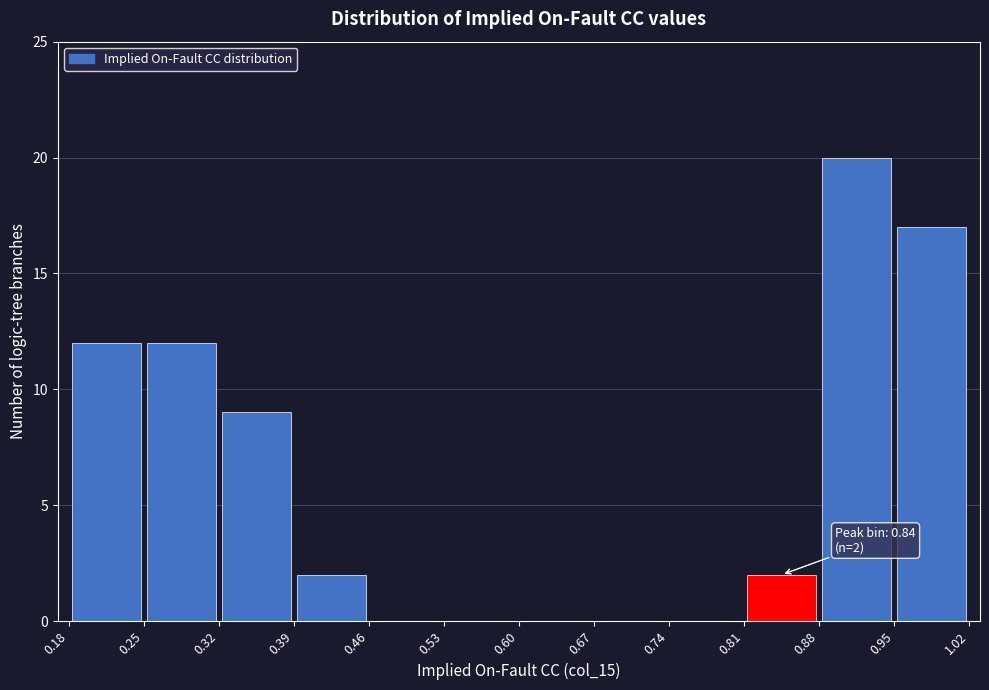

Which range on the x-axis has the tallest bar?

0.88 to 0.95